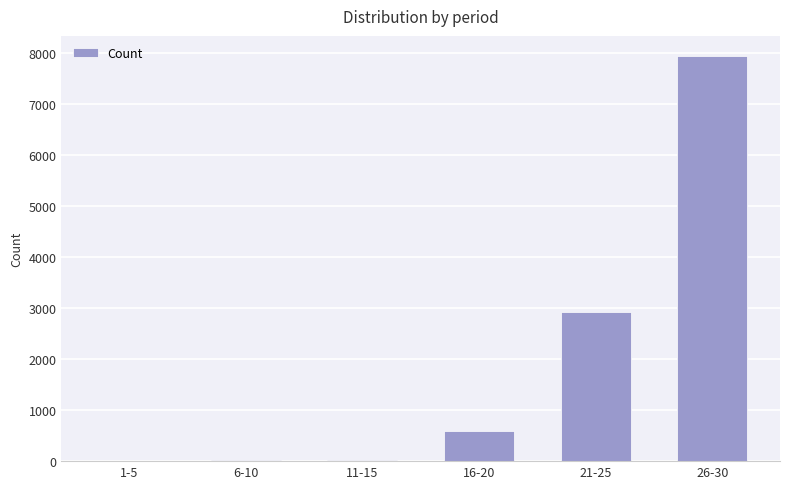

Where is the data nearest to the value 3974?

21-25